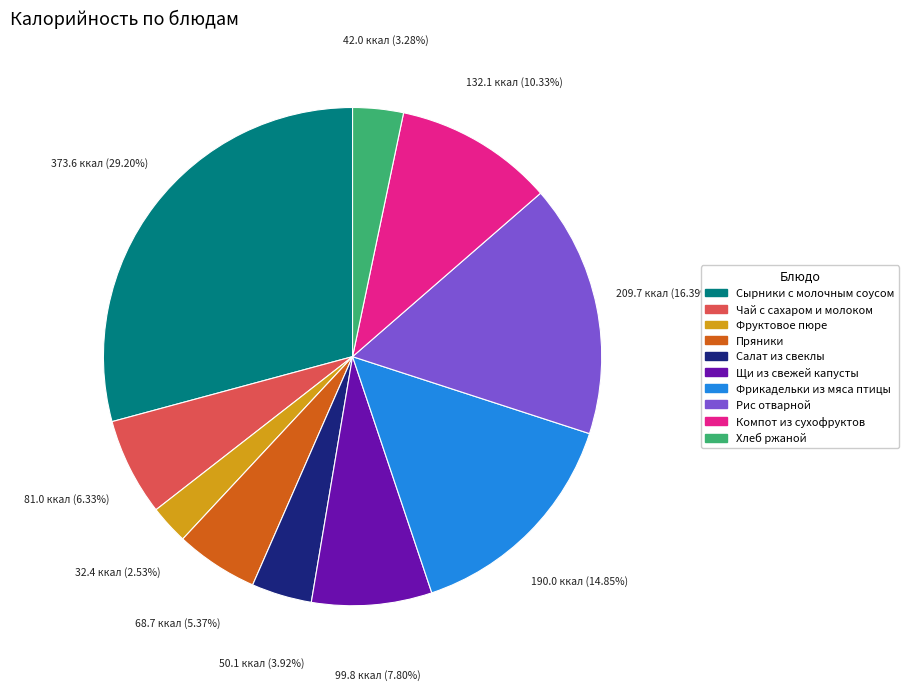

Rank the categories by value from highest to lowest.

Сырники с молочным соусом, Рис отварной, Фрикадельки из мяса птицы, Компот из сухофруктов, Щи из свежей капусты, Чай с сахаром и молоком, Пряники, Салат из свеклы, Хлеб ржаной, Фруктовое пюре